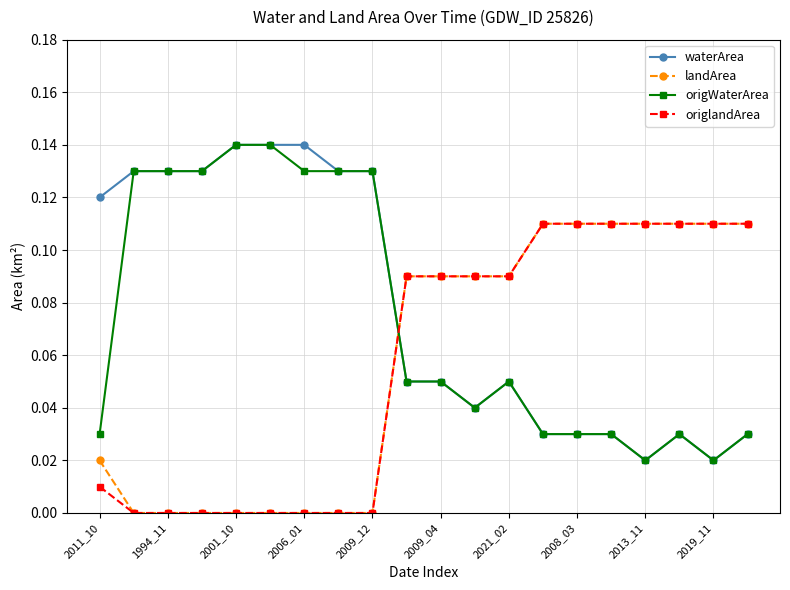

How many distinct data groups are displayed?

4